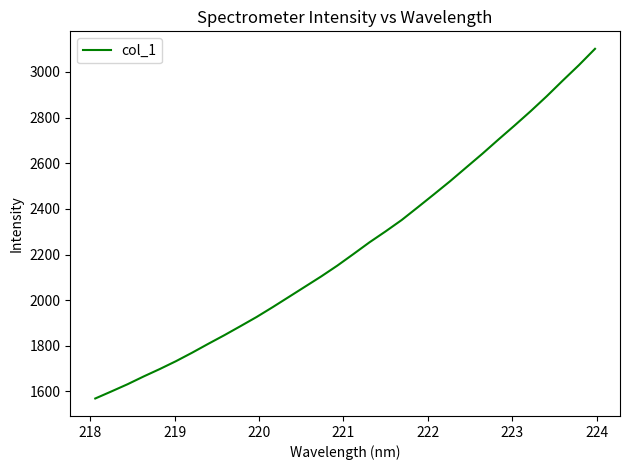

What is the greatest value displayed?

3101.4